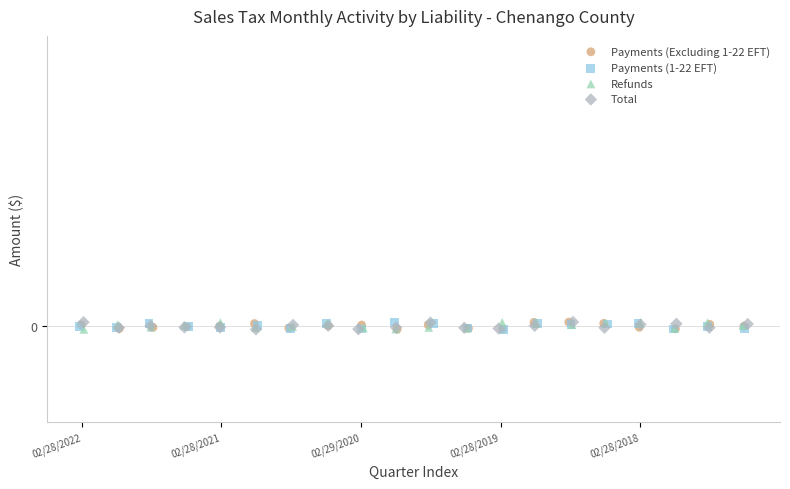

What are all the series names shown in the legend?

Payments (Excluding 1-22 EFT), Payments (1-22 EFT), Refunds, Total